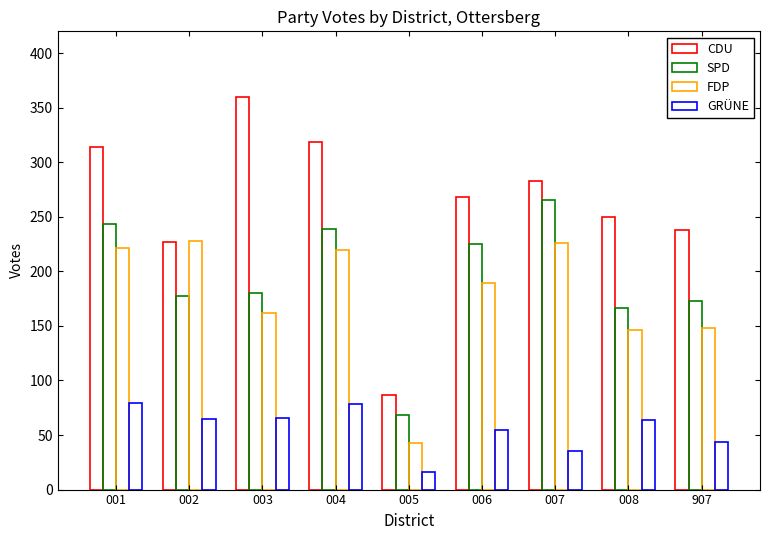

The value of SPD at 007 is 141. True or false?

False